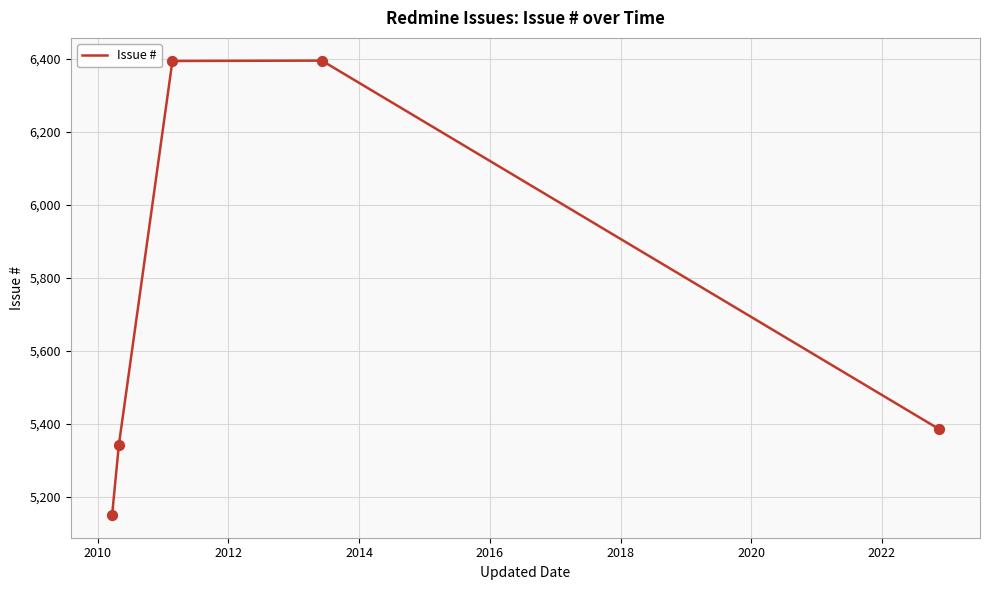

How many interior local peaks (higher than both neighbors) does the data have?

1